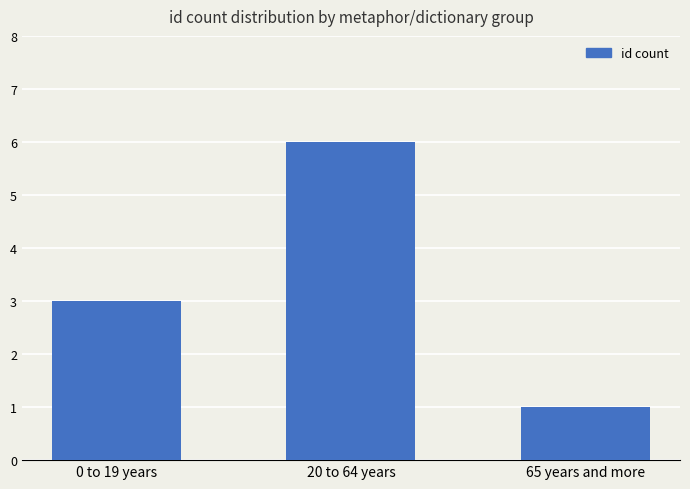

What is the sum of the values at 65 years and more and 0 to 19 years?

4